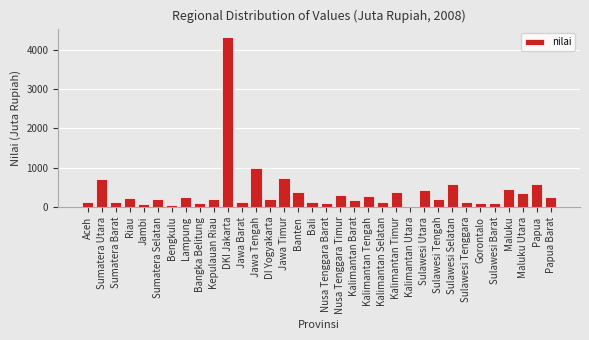

Where is the data nearest to the value 2159?

Jawa Tengah